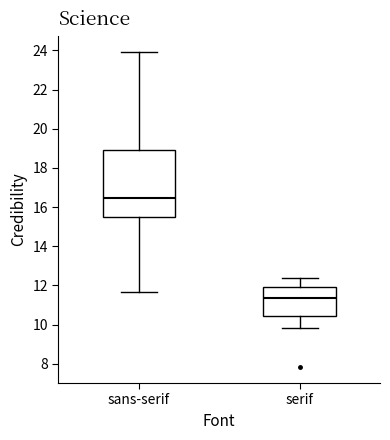

Which box is the tallest, from its lower edge to its upper edge?

sans-serif